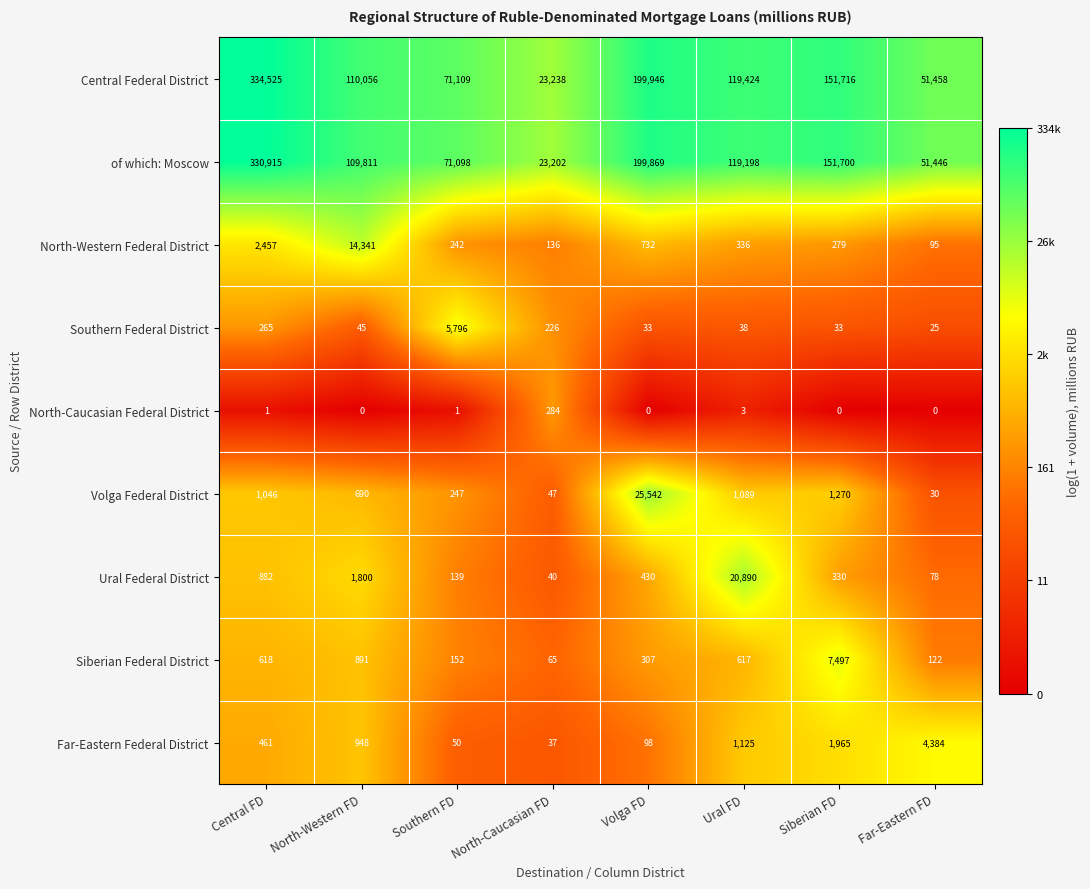

Which series has the widest spread of values?

Central Federal District